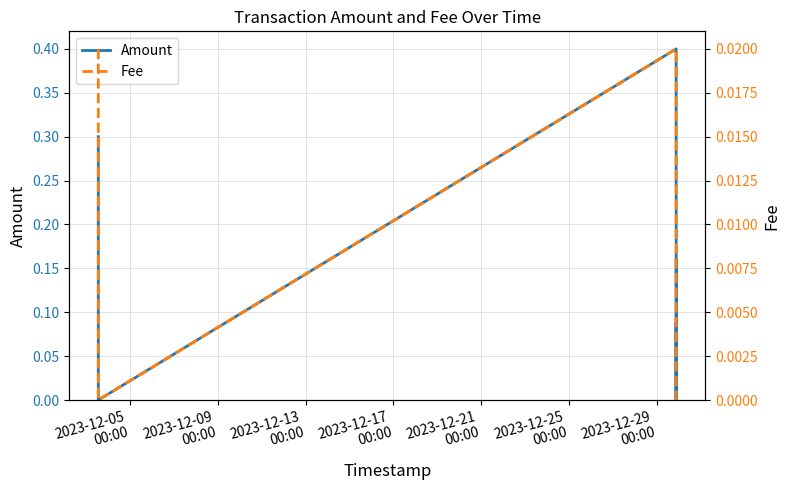

How many values in Amount are above zero?

5